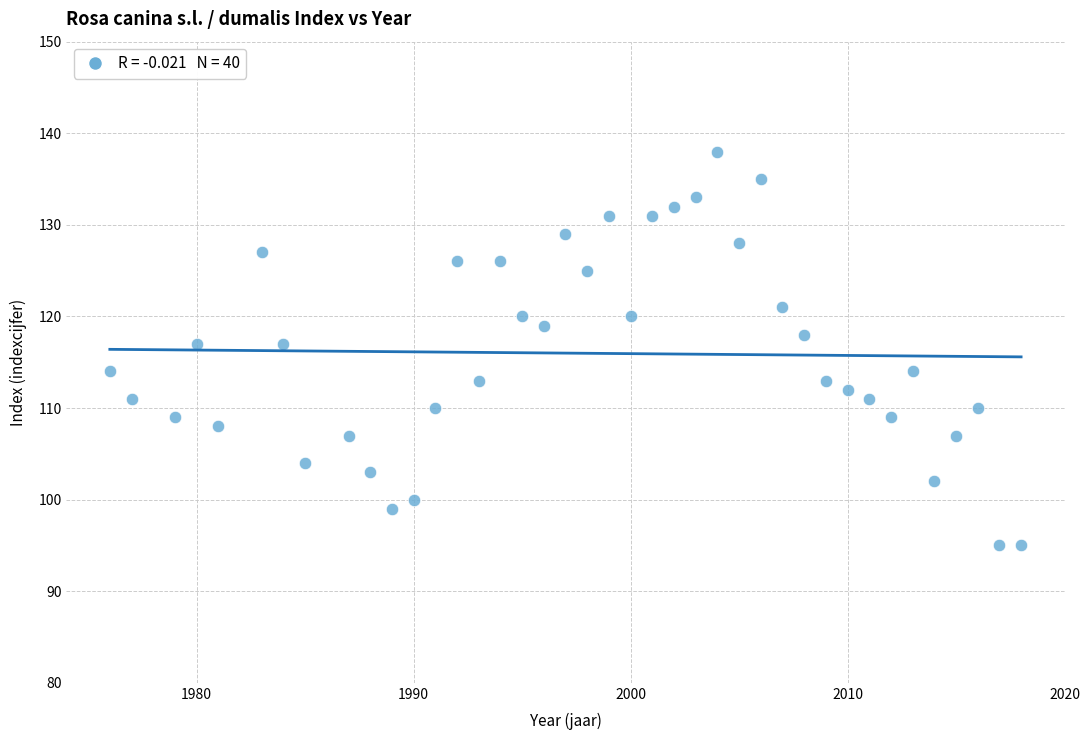

What is the range of Y values (max minus min)?

43